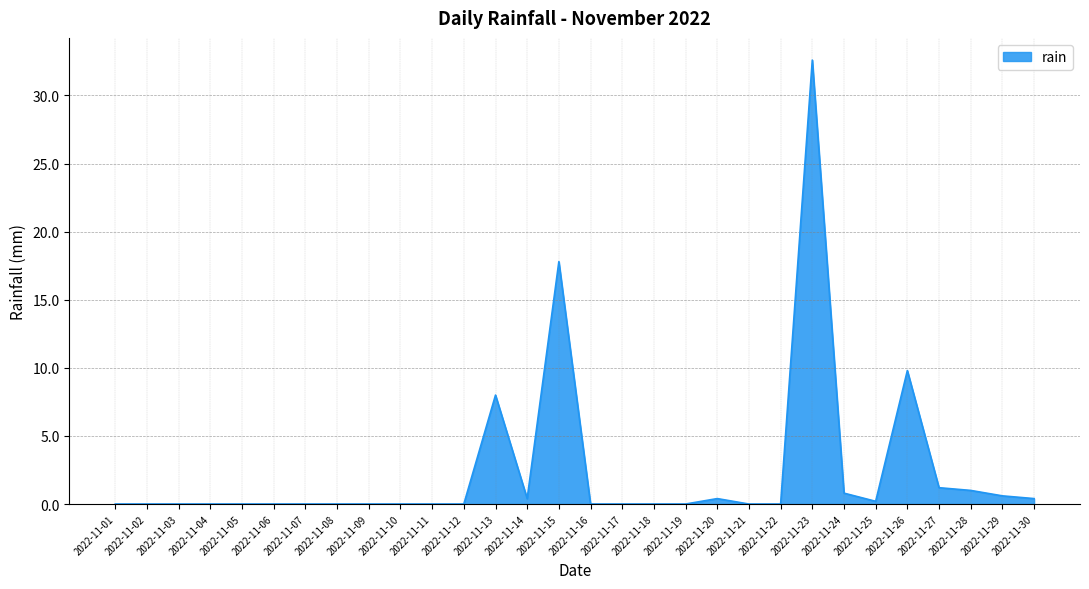

Does the chart display data point markers on the line(s)?

No